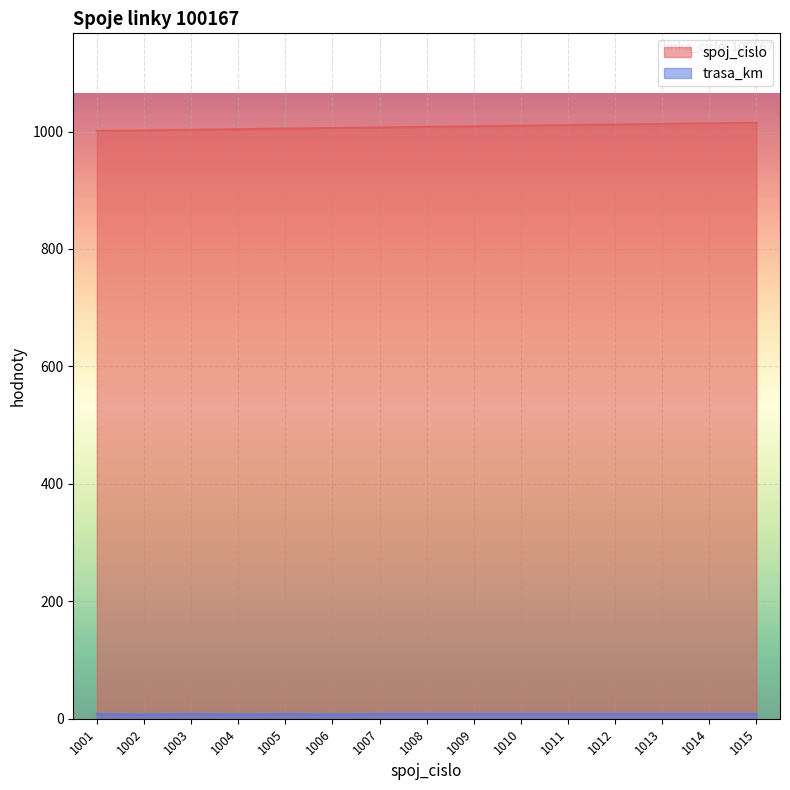

List the series in order of their peak value, lowest first.

trasa_km, spoj_cislo